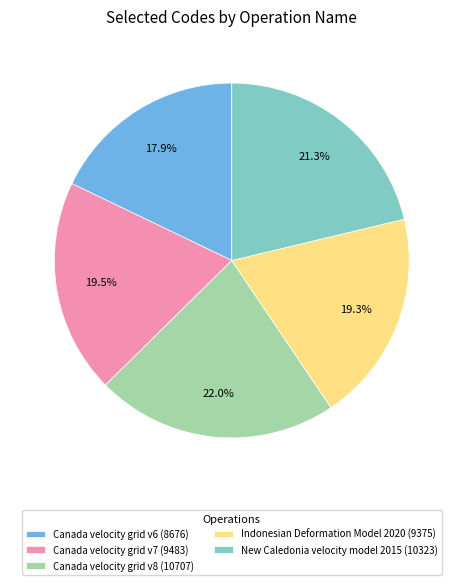

To the nearest percent, what is the combined percentage of New Caledonia velocity model 2015 and Canada velocity grid v7?

41%